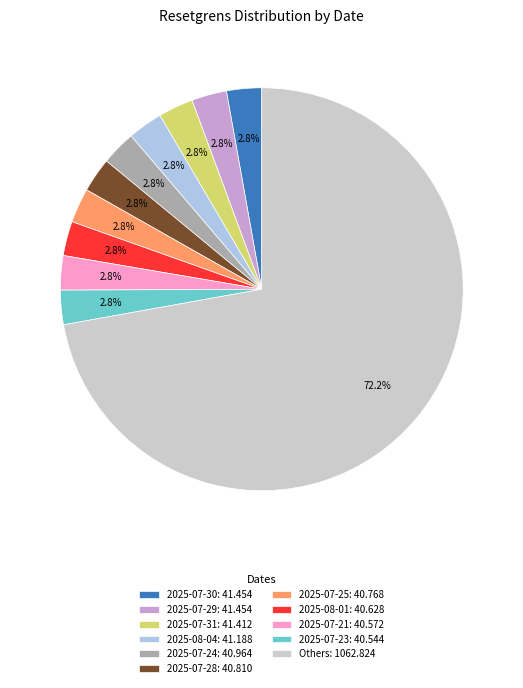

To the nearest percent, what is the average slice percentage?

9%